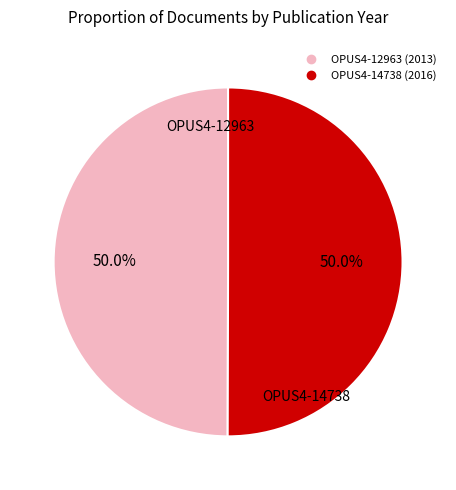

Is it true that OPUS4-12963 is 55% of the pie?

False